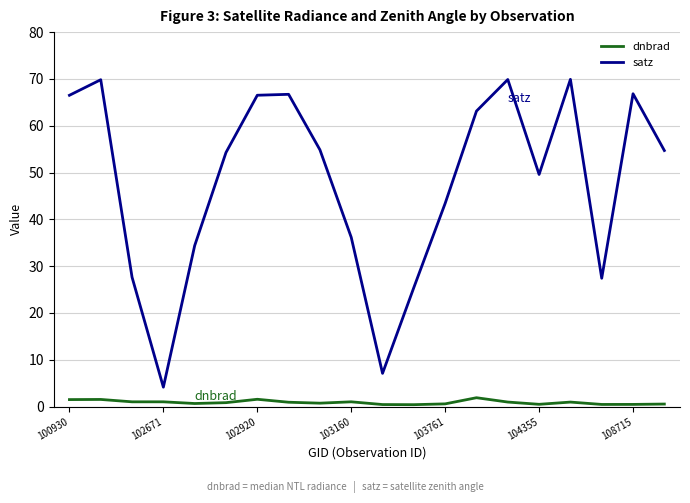

What is the maximum value for dnbrad?

1.9